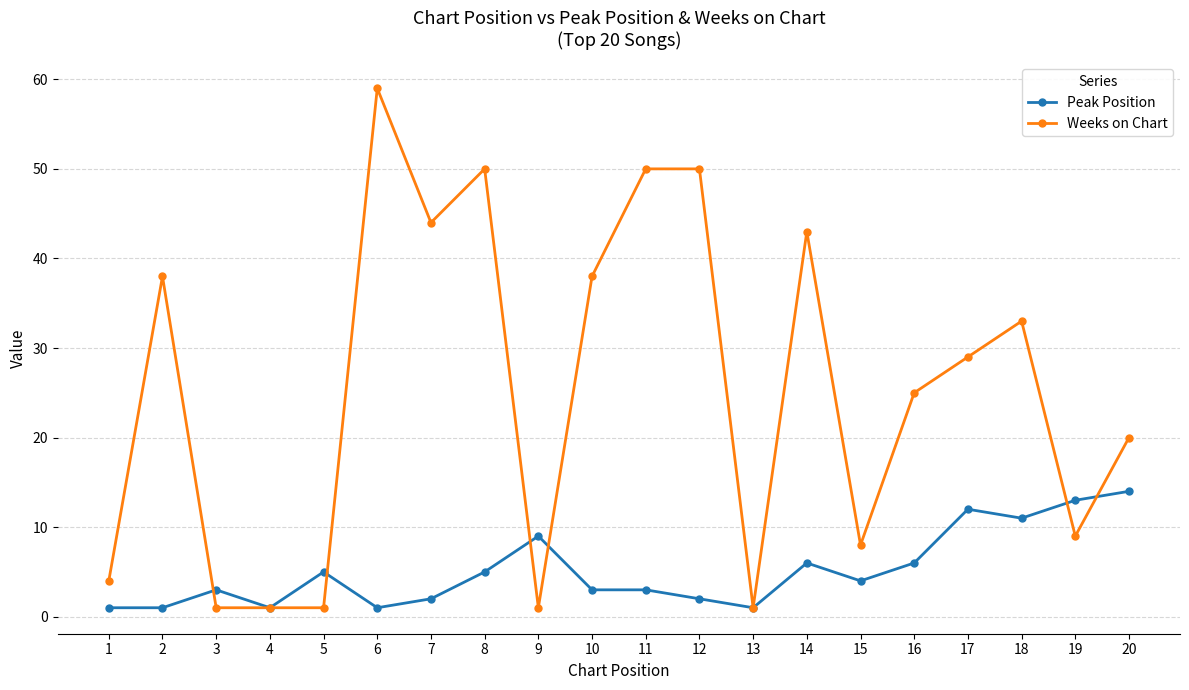

What is the average value of the Peak Position series?

5